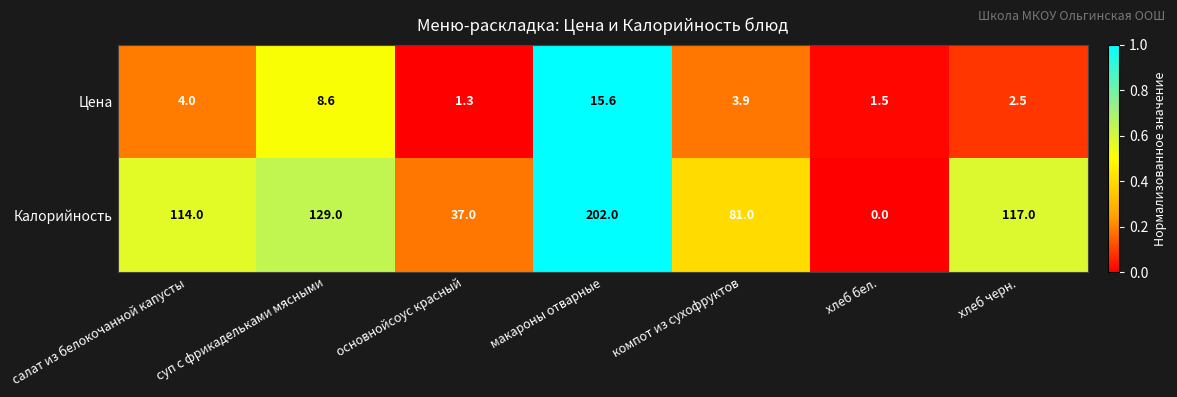

At which category is the sum across all series the highest?

макароны отварные